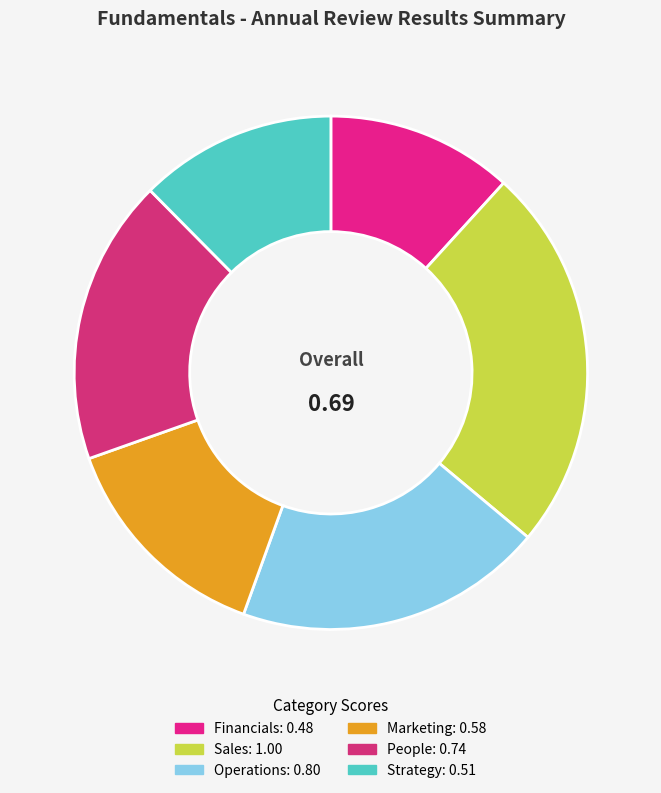

What is the smallest slice in the pie chart?

Financials